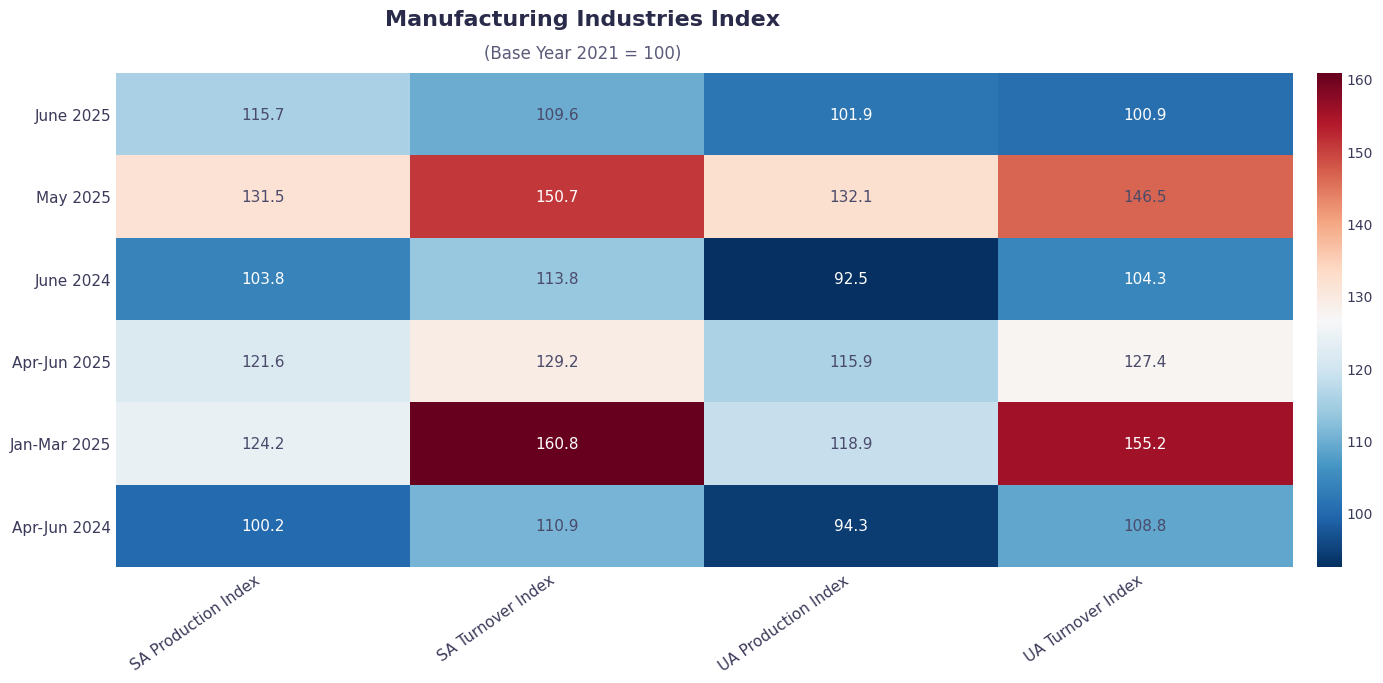

Which series has the largest range (max minus min)?

Jan-Mar 2025